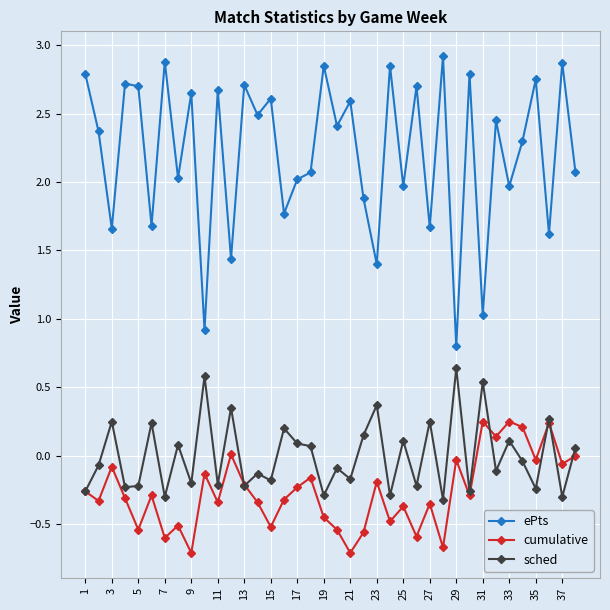

What is the value of the ePts point at the 20th from the left?

2.4